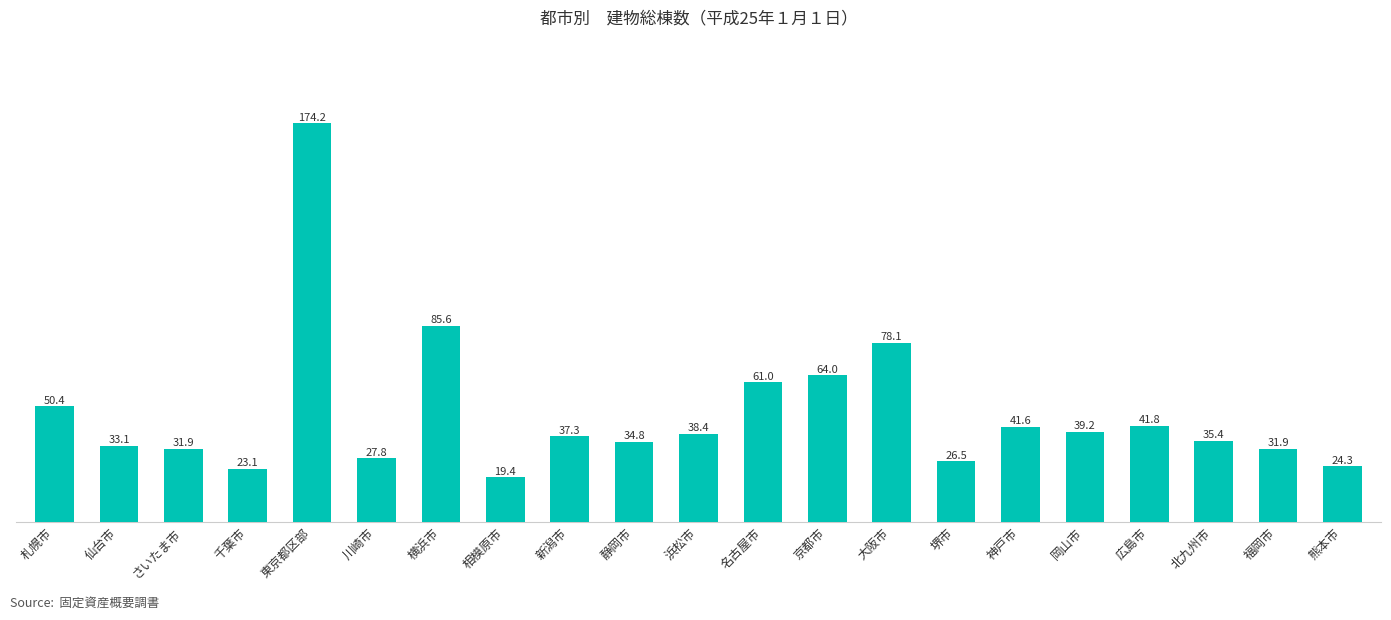

How many bars are there in total?

21